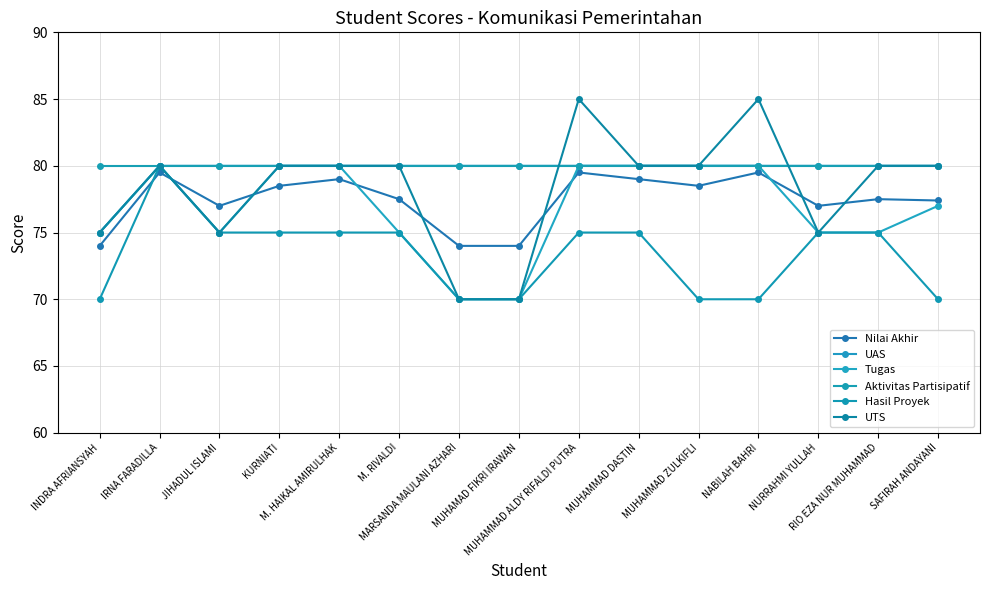

What is the difference between the highest and lowest values at M. RIVALDI?

5.0